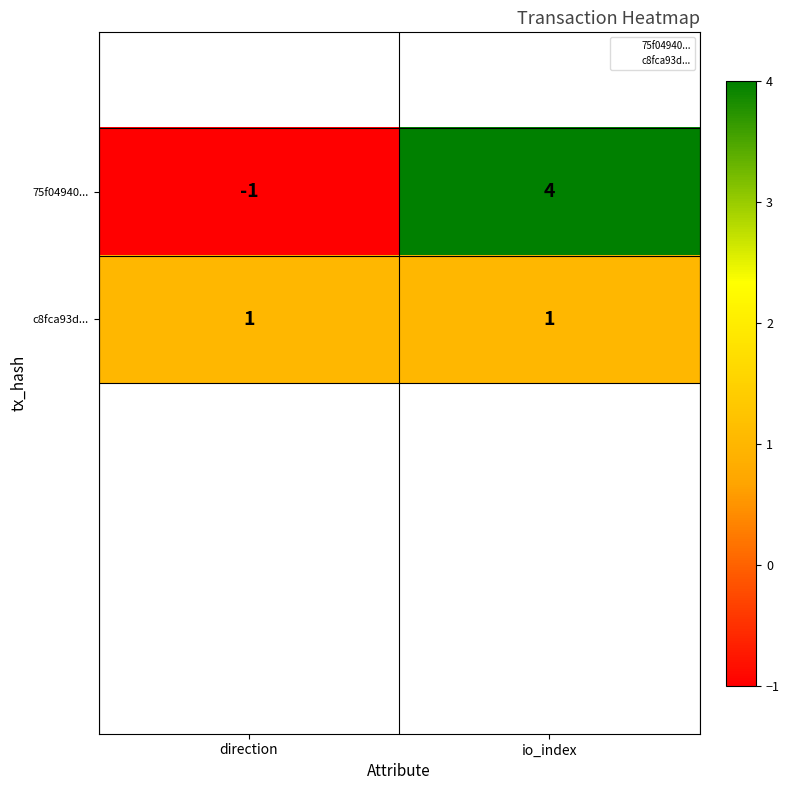

What is the difference between the highest and lowest values at direction?

2